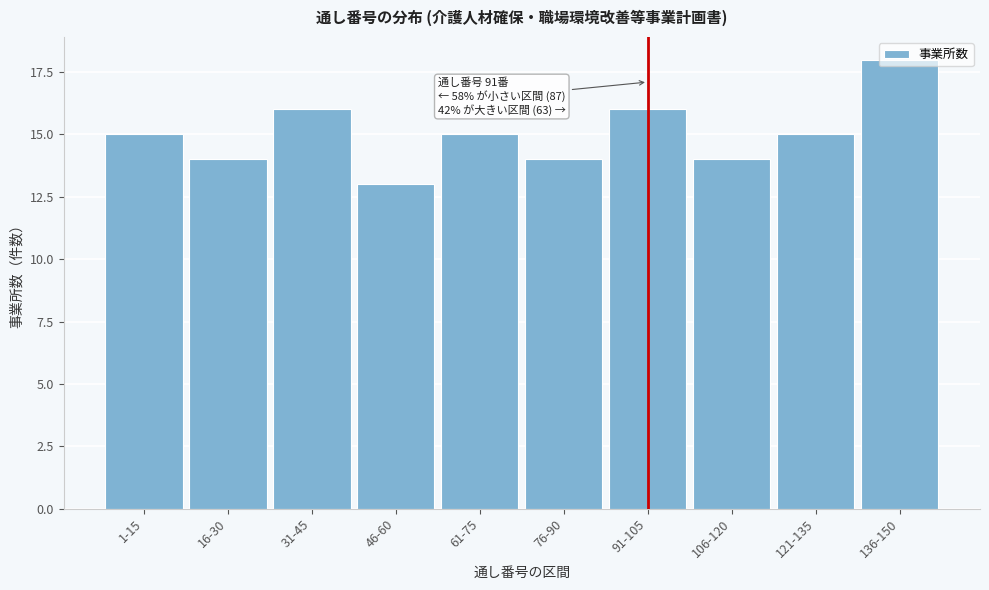

What is the value of the 6th bar from the left?

14